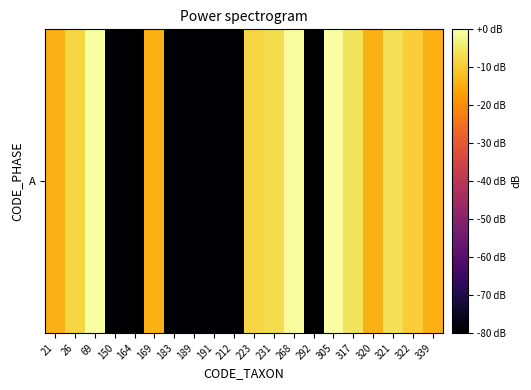

Which label corresponds to the largest value in the chart?

305